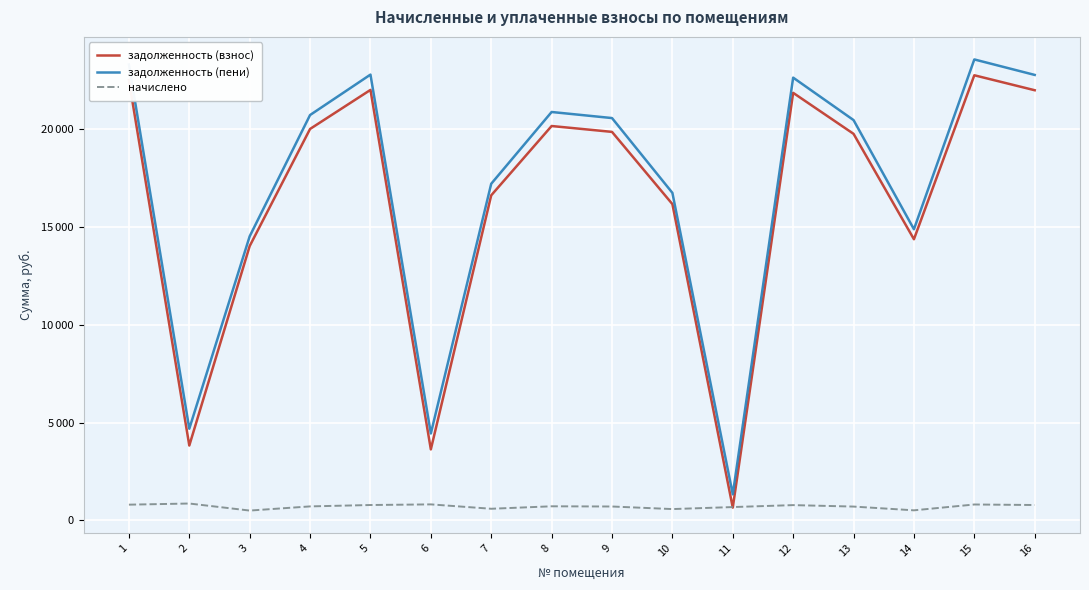

Does the chart display data point markers on the line(s)?

No